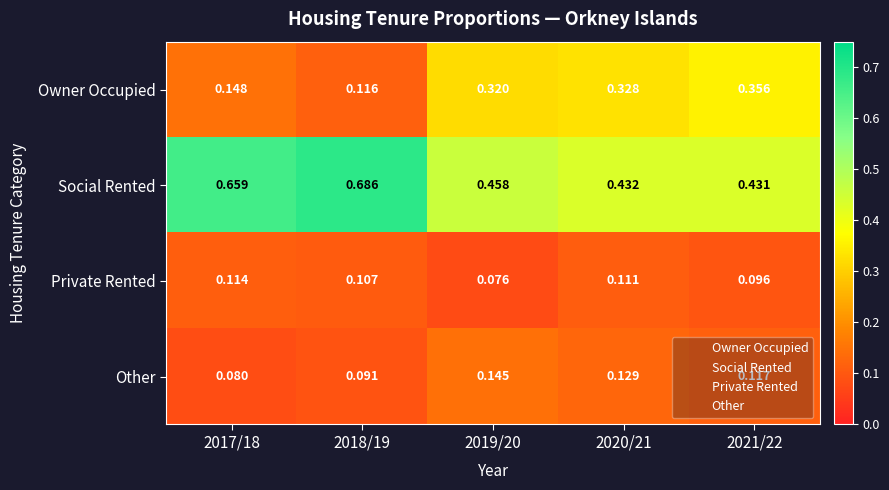

What is the total value across all series at 2019/20?

1.0